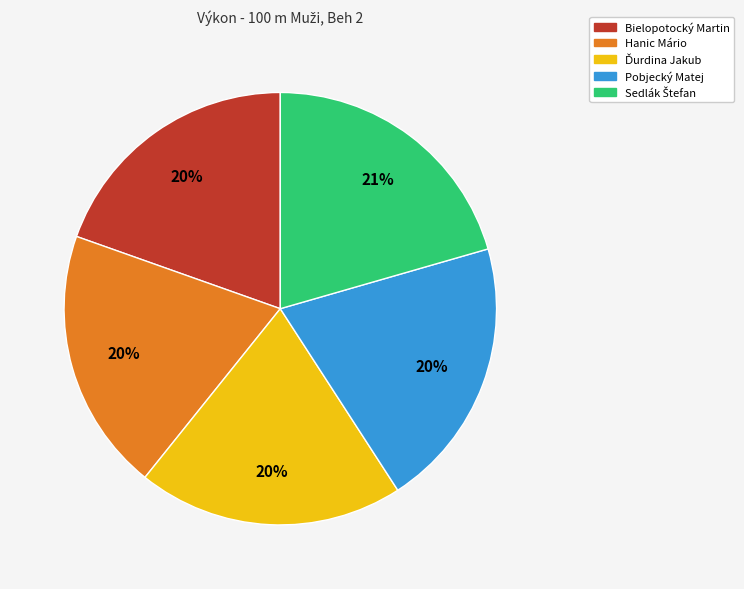

To the nearest percent, what is the difference between the largest and smallest slice percentages?

1%